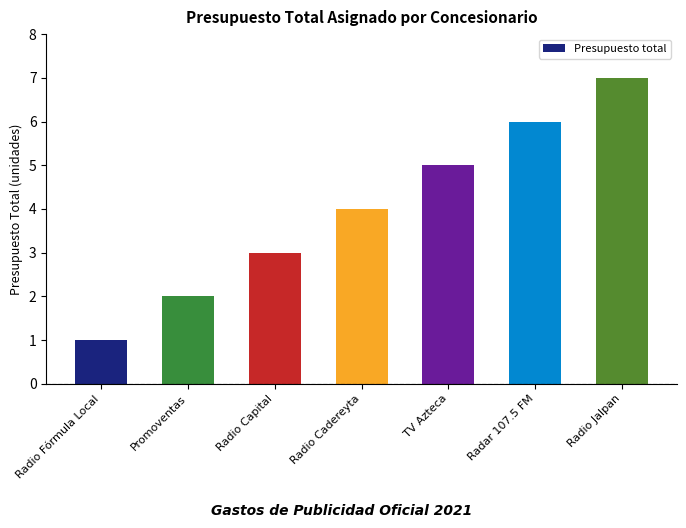

What is the ratio of the value at Radar 107.5 FM to the value at Promoventas?

3.0